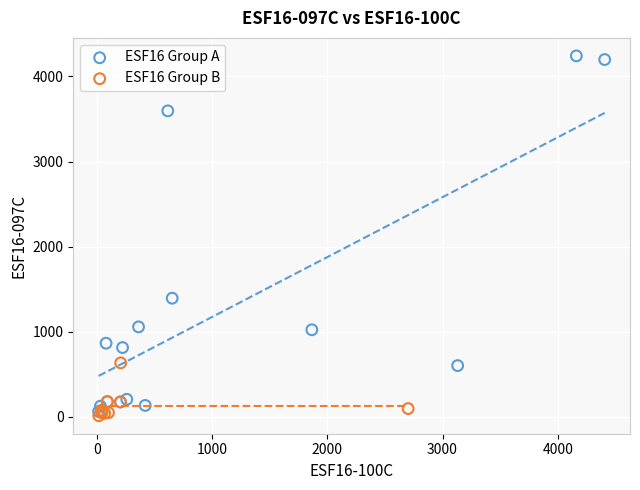

What are all the series names shown in the legend?

ESF16 Group A, ESF16 Group B